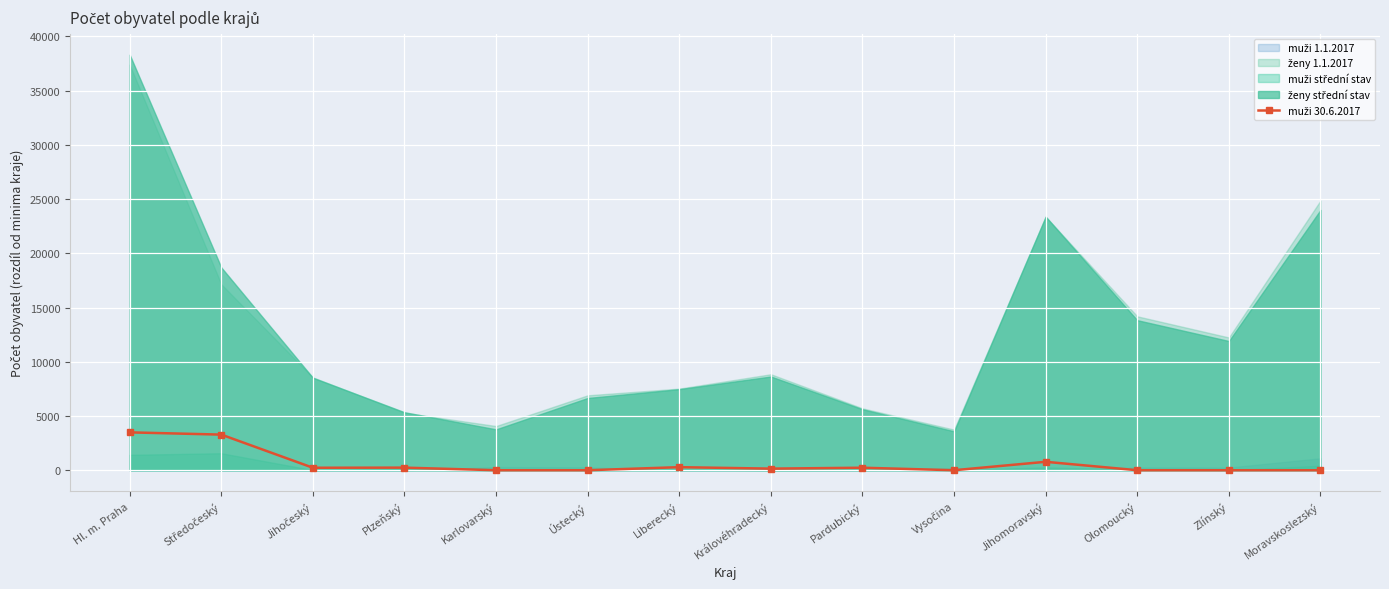

List the labels in order of value, smallest first.

Karlovarský, Ústecký, Vysočina, Olomoucký, Zlínský, Moravskoslezský, Královéhradecký, Jihočeský, Pardubický, Plzeňský, Liberecký, Jihomoravský, Středočeský, Hl. m. Praha